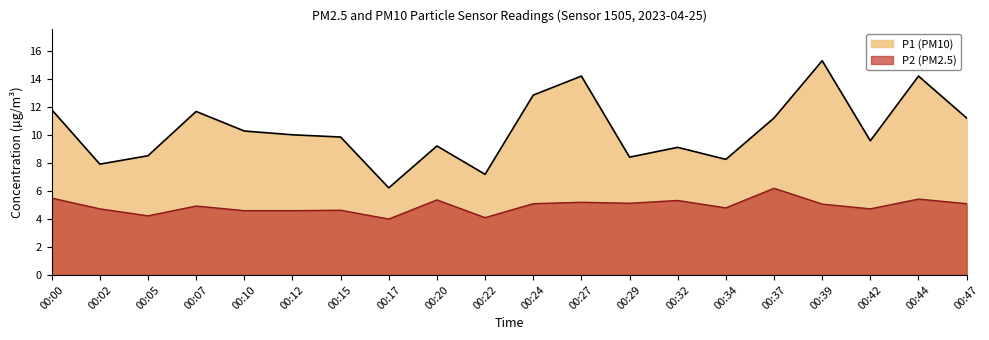

Does the chart display data point markers on the line(s)?

No